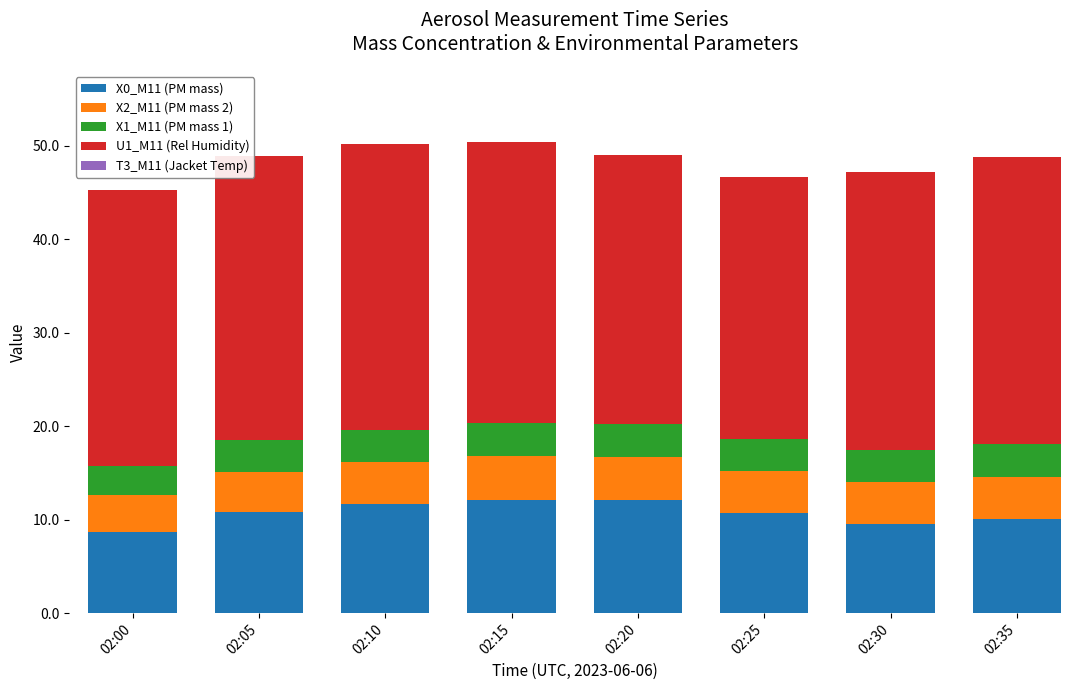

What is the total value across all series at 02:15?

50.4